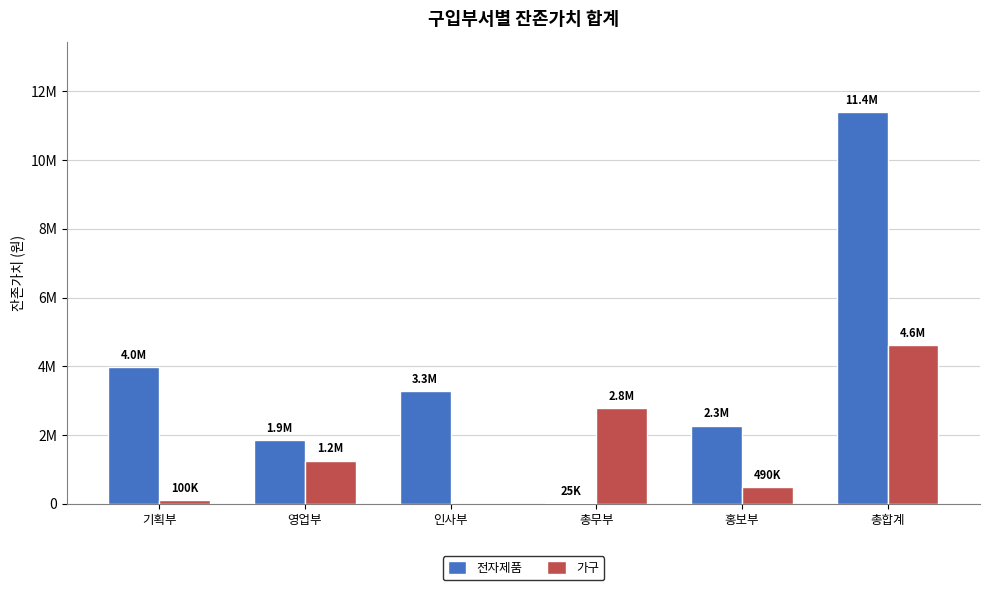

What are all the series names shown in the legend?

전자제품, 가구